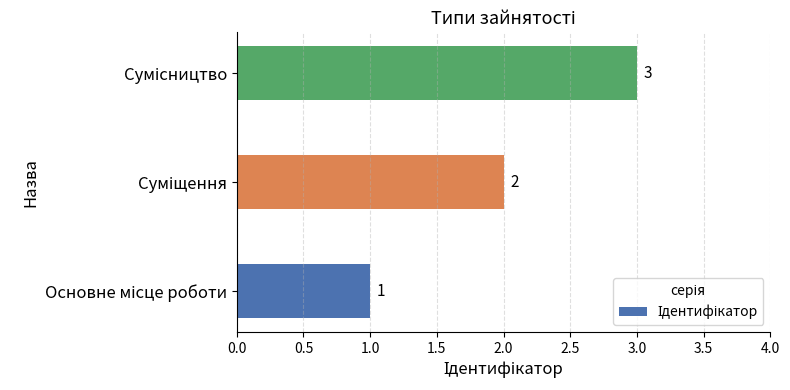

What is the difference between the maximum and minimum values?

2